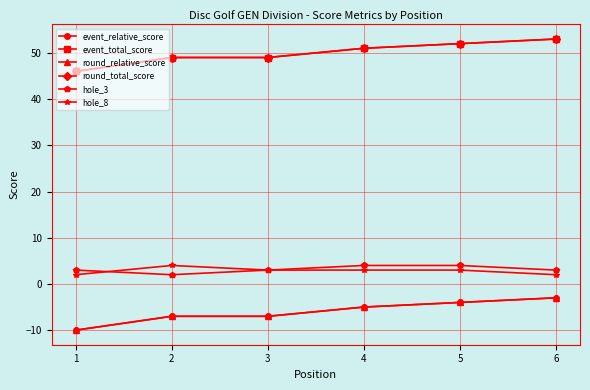

At which category is the sum across all series the highest?

6